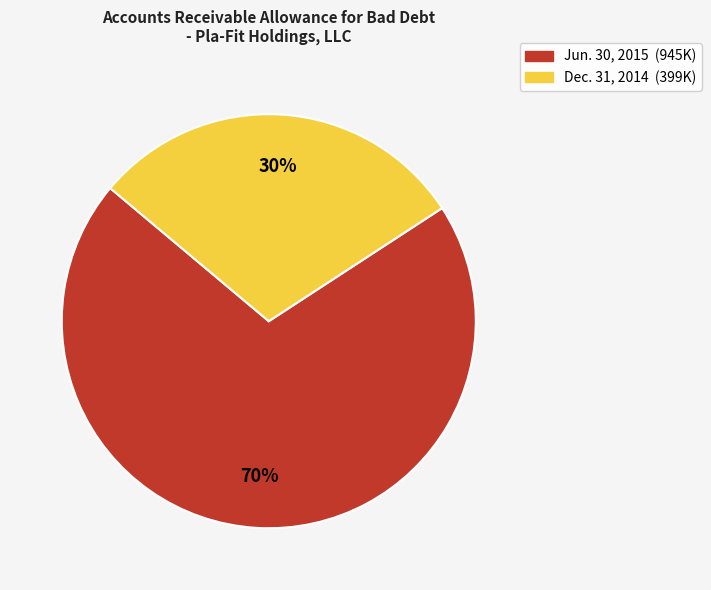

Does any single category account for the majority?

Yes